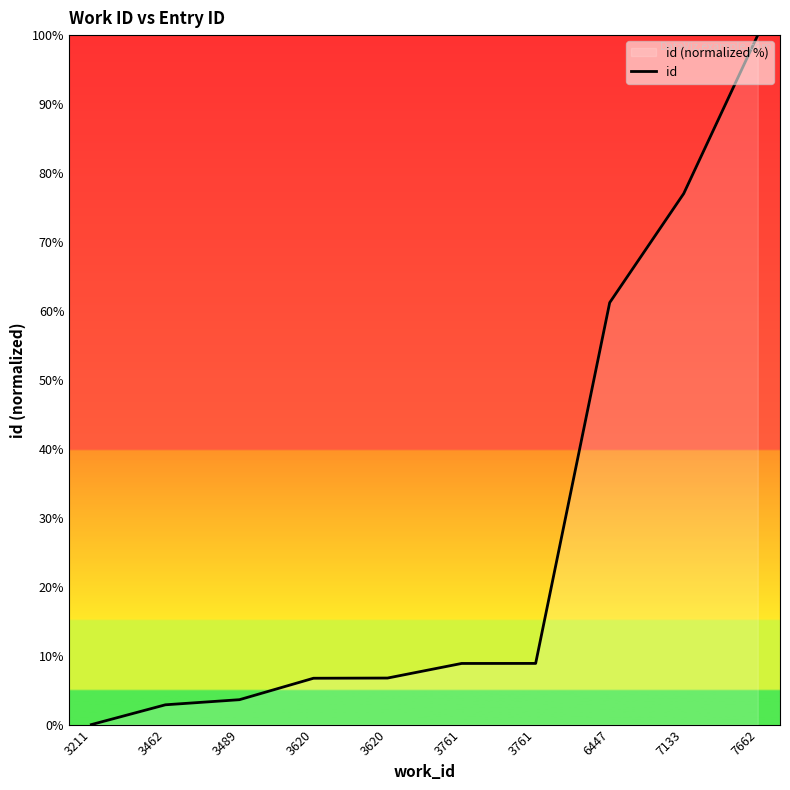

What is the value of the 7th point from the left?

8.9